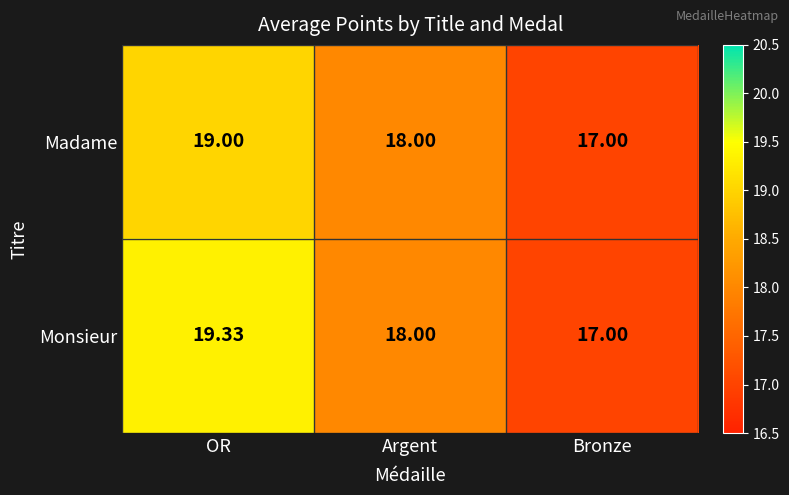

Which category has the lowest value in the Monsieur series?

Bronze